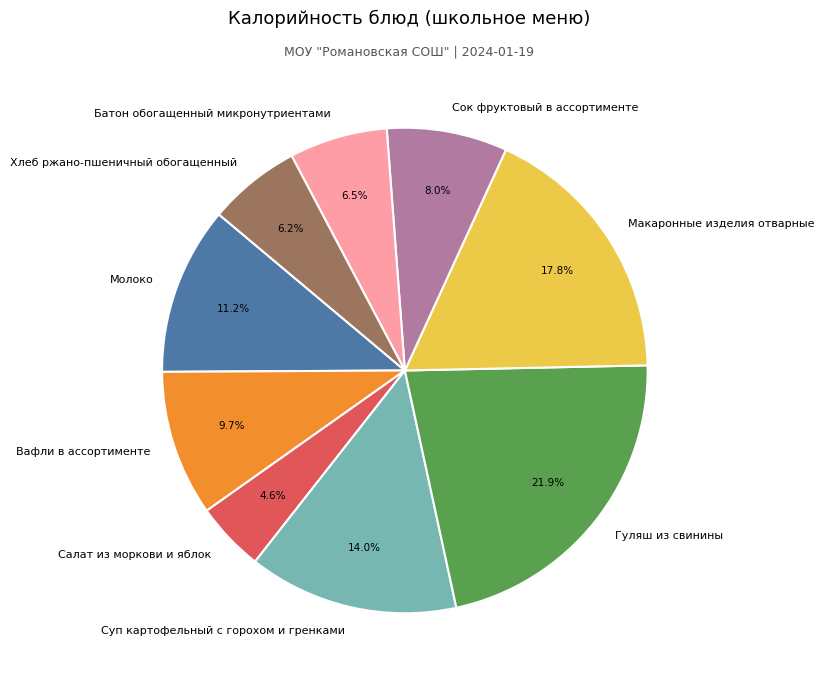

To the nearest percent, what is the average slice percentage?

11%